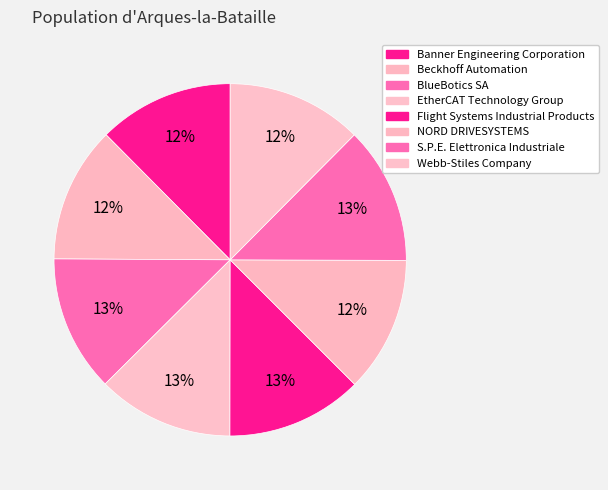

Is it true that EtherCAT Technology Group is 13% of the pie?

True